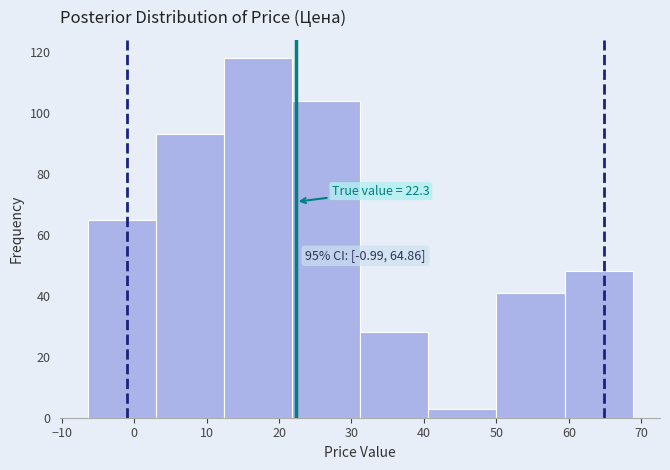

Over which range of the x-axis is the bar tallest?

12 to 22